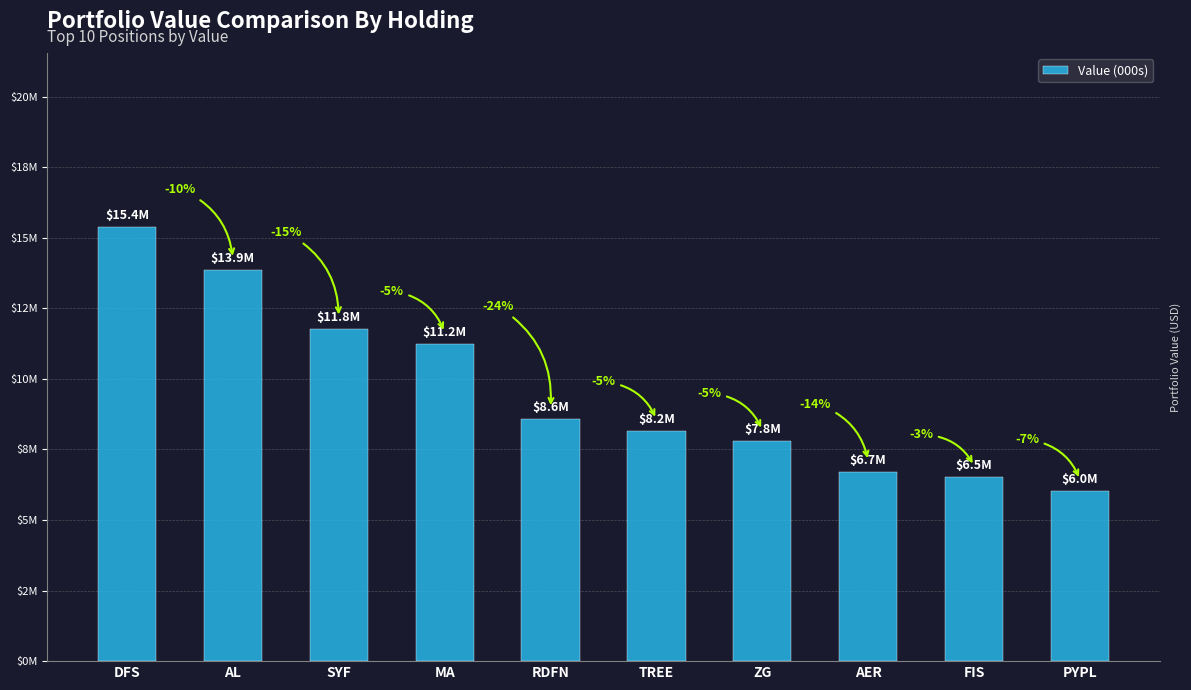

Does the chart contain stacked bars?

No